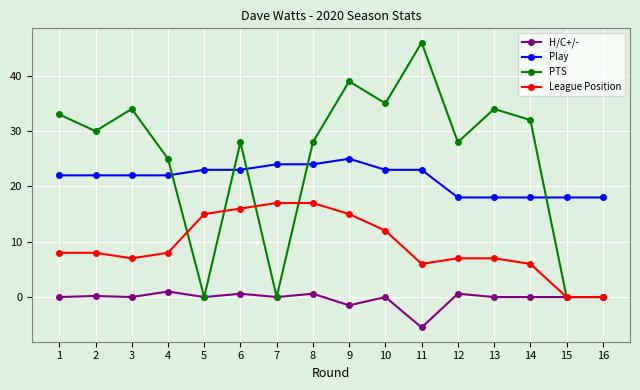

What is the difference between the maximum and minimum values in the H/C+/- series?

6.5